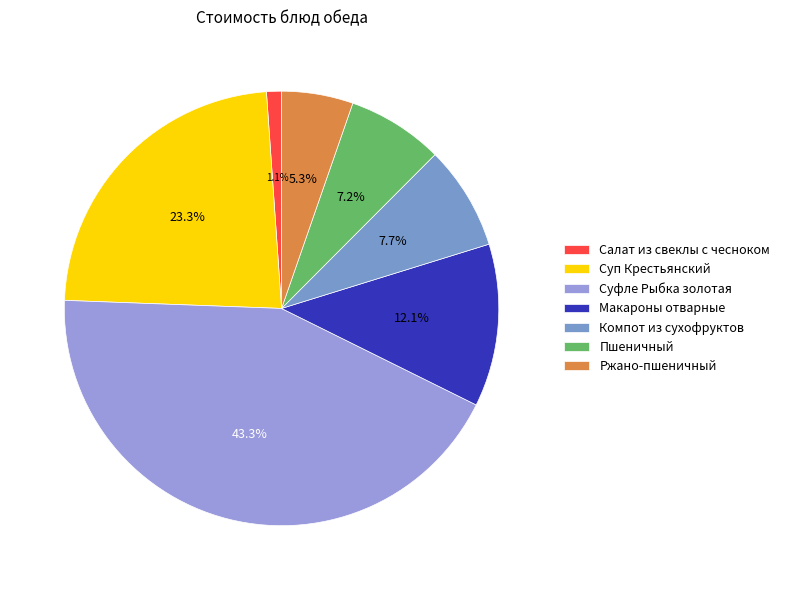

The Ржано-пшеничный slice represents 11% of the pie. True or false?

False